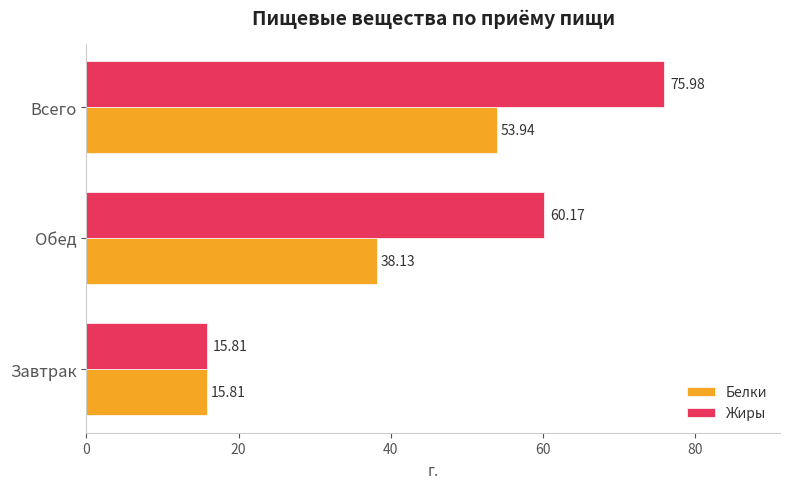

Where is Жиры nearest to the value 45?

Обед